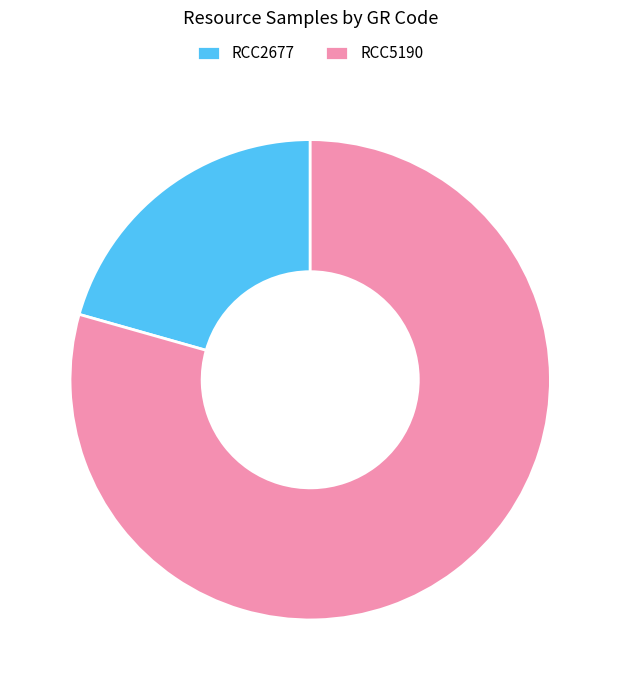

Do RCC5190 and RCC2677 together represent more than half of the pie?

Yes